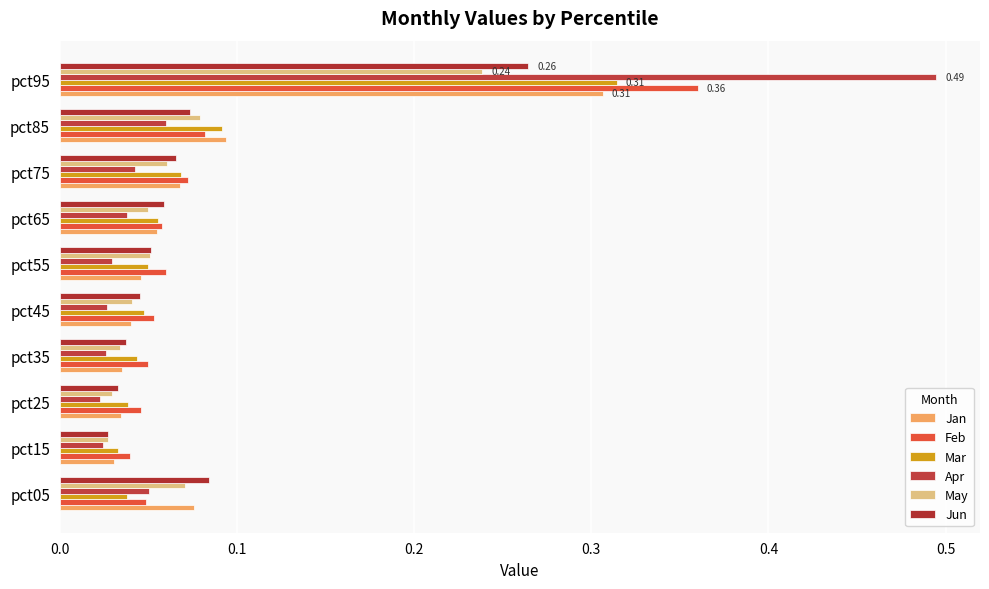

Count the number of data series in this chart.

6